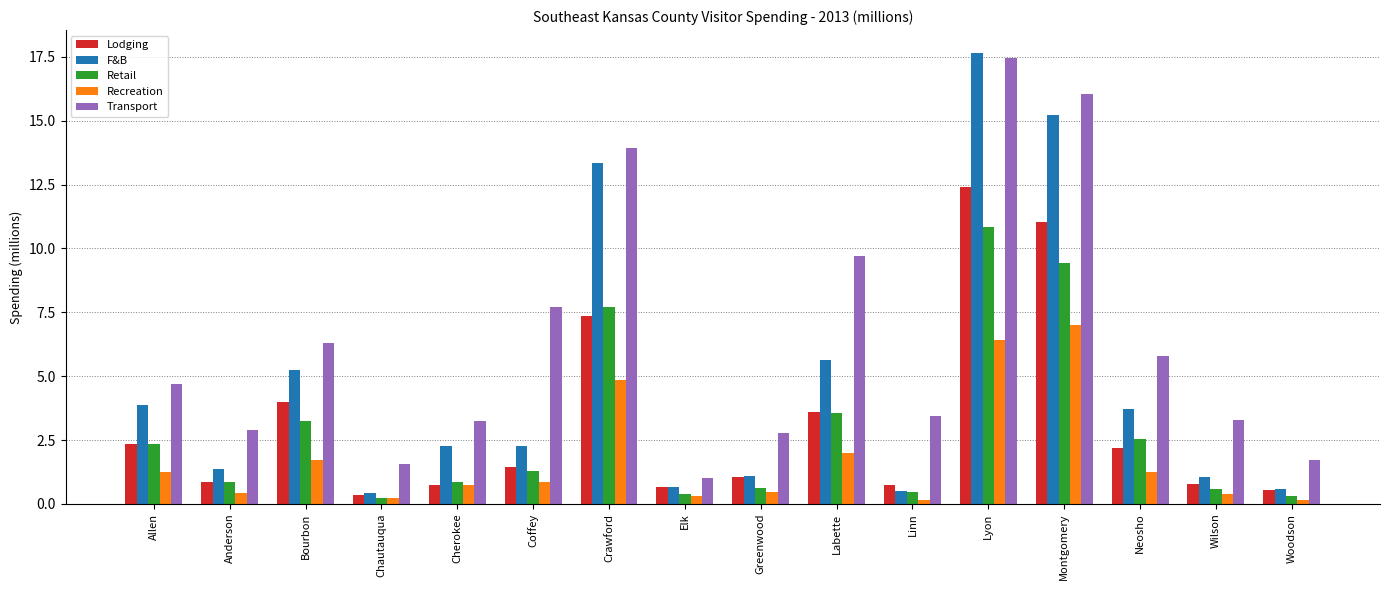

Are the bars horizontal?

No